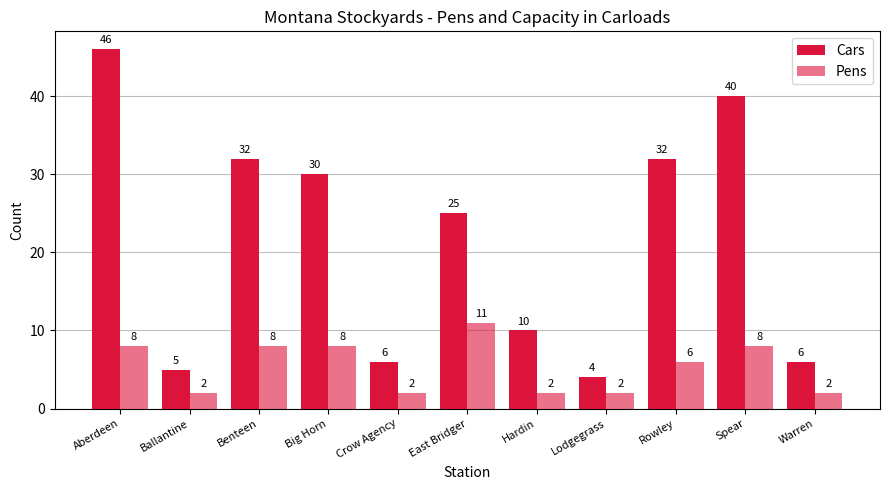

What is the spread (max minus min) of values at Benteen?

24